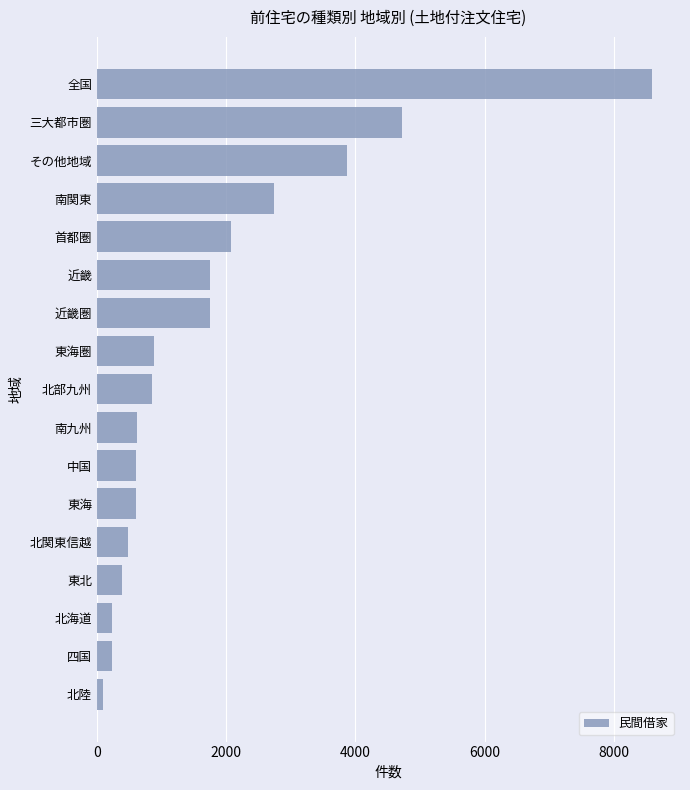

Which label corresponds to the largest value in the chart?

全国